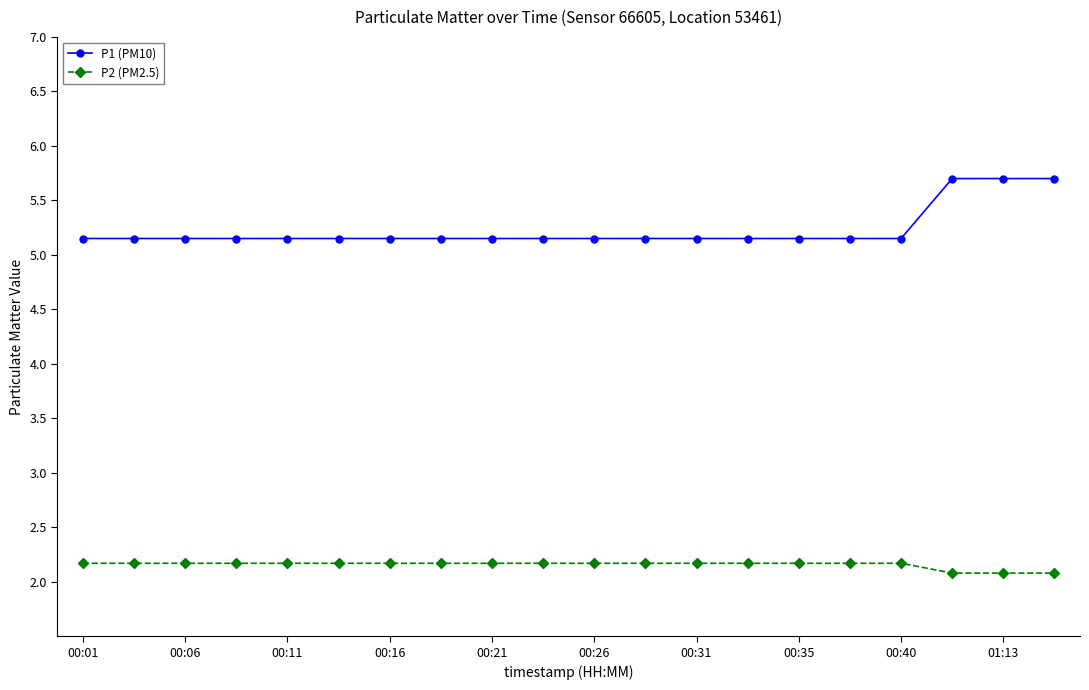

Reading left to right, extract all data points from this chart.

P1 (PM10): 5.2	5.2	5.2	5.2	5.2	5.2	5.2	5.2	5.2	5.2	5.2	5.2	5.2	5.2	5.2	5.2	5.2	5.7	5.7	5.7
P2 (PM2.5): 2.2	2.2	2.2	2.2	2.2	2.2	2.2	2.2	2.2	2.2	2.2	2.2	2.2	2.2	2.2	2.2	2.2	2.1	2.1	2.1